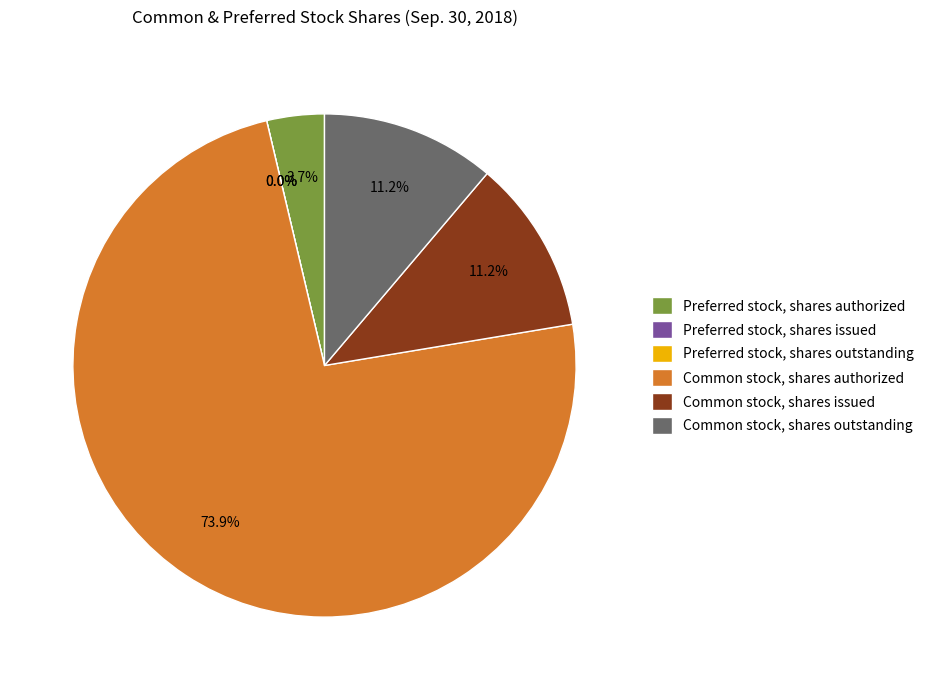

Which has a higher value, Preferred stock, shares authorized or Common stock, shares issued?

Common stock, shares issued